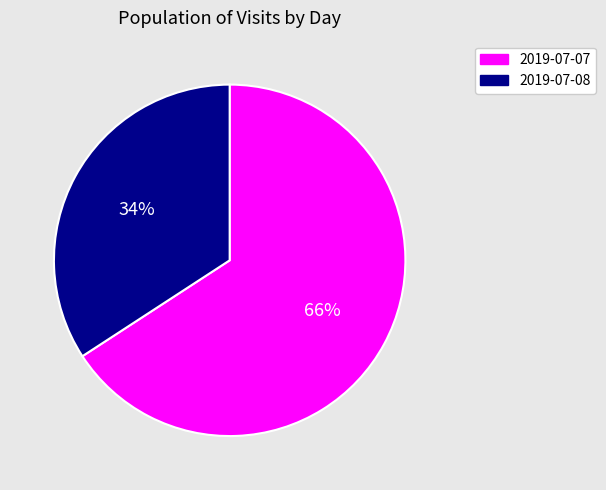

Is there a majority slice in this chart?

Yes